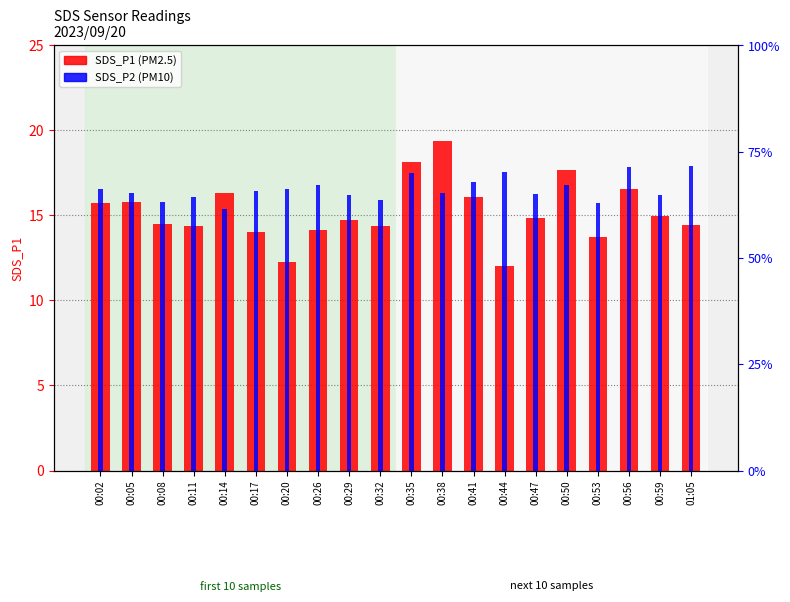

What position from the right is 00:11?

17